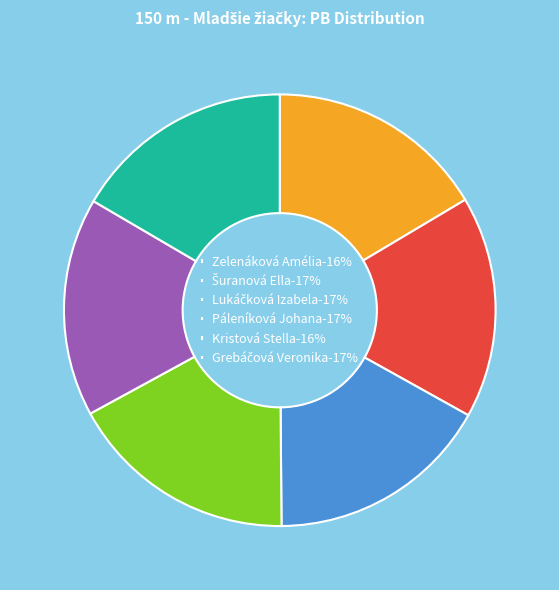

The Zelenáková Amélia slice represents 16% of the pie. True or false?

True